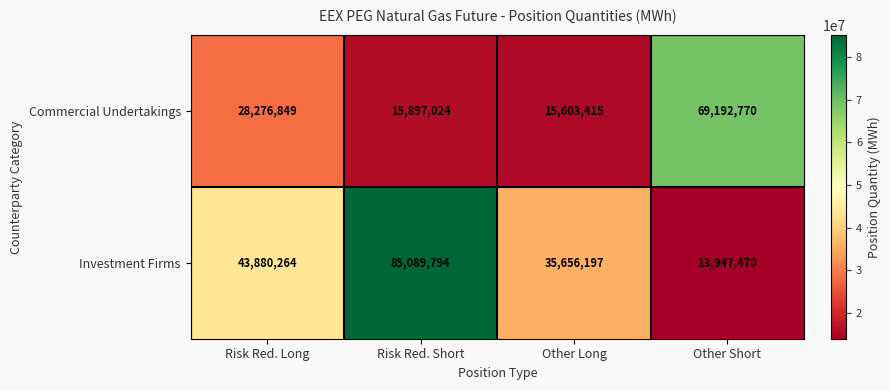

Rank the series at Other Long from lowest to highest value.

Commercial Undertakings, Investment Firms